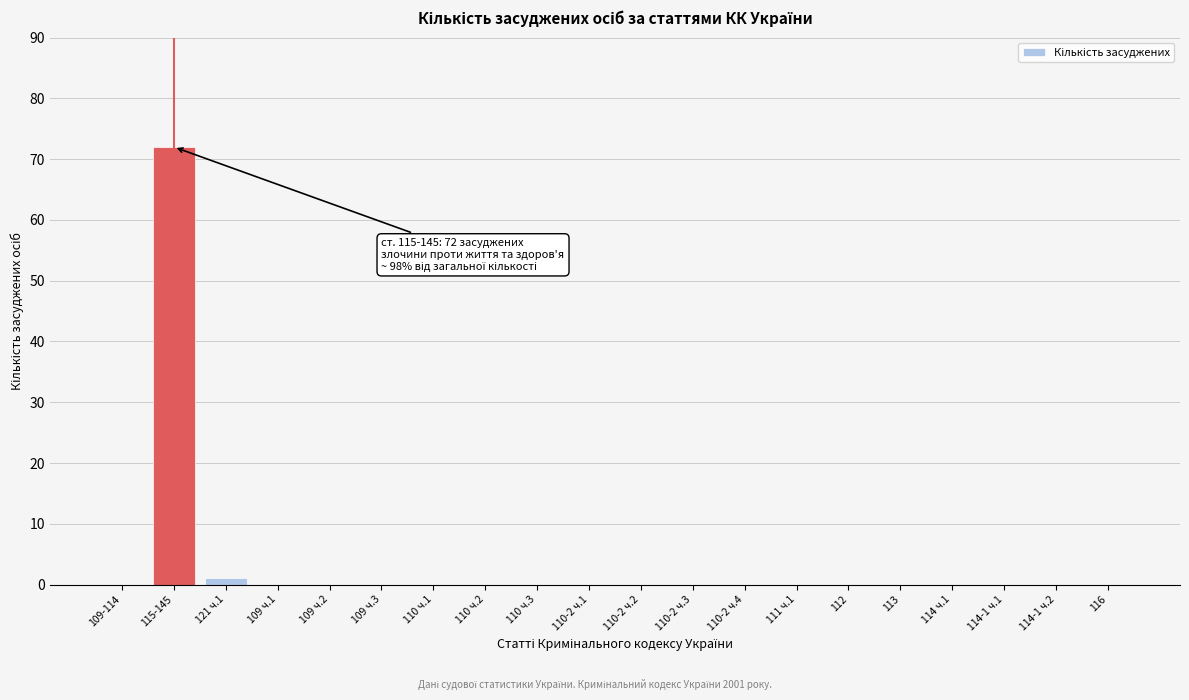

Reading right to left, transcribe all the data shown in this chart.

116=0	114-1 ч.2=0	114-1 ч.1=0	114 ч.1=0	113=0	112=0	111 ч.1=0	110-2 ч.4=0	110-2 ч.3=0	110-2 ч.2=0	110-2 ч.1=0	110 ч.3=0	110 ч.2=0	110 ч.1=0	109 ч.3=0	109 ч.2=0	109 ч.1=0	121 ч.1=1	115-145=72	109-114=0